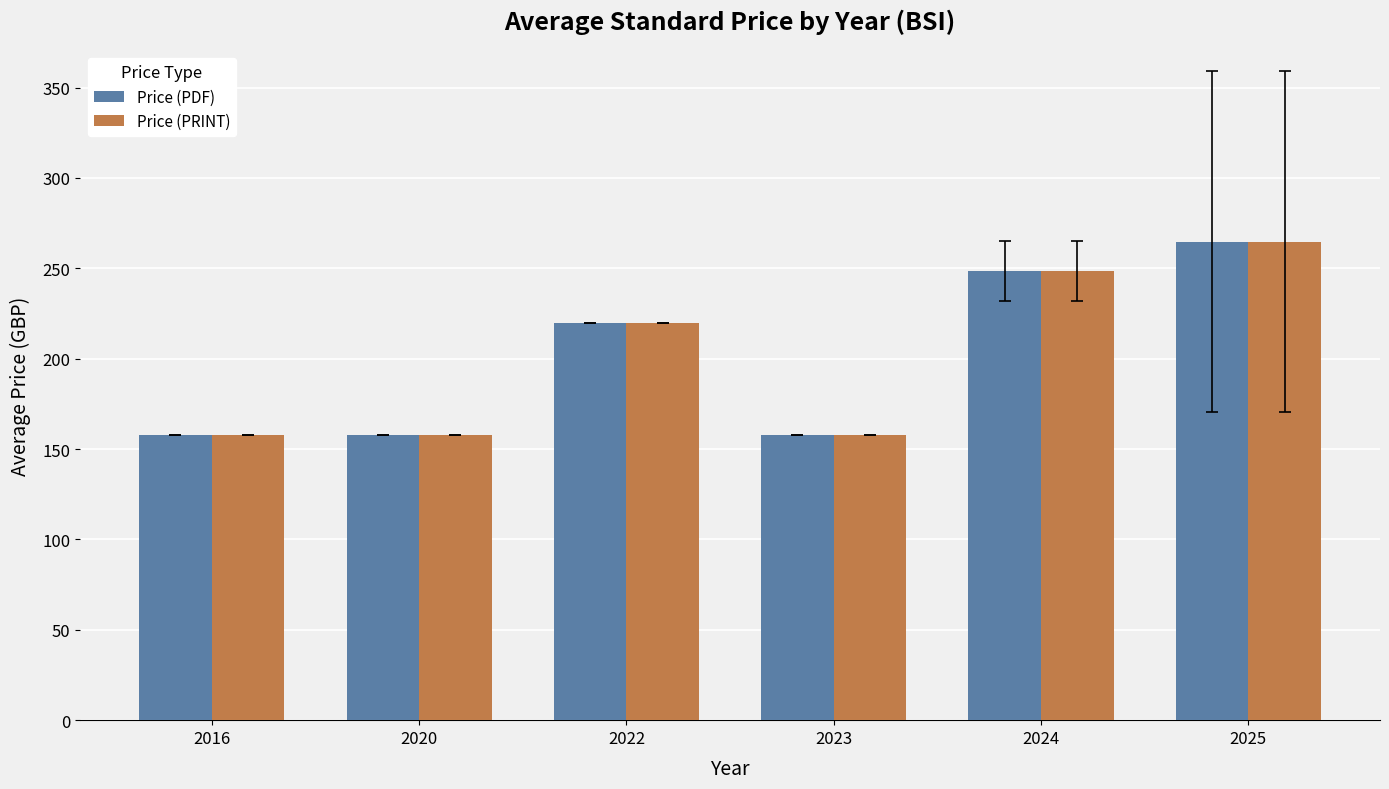

Is it true that Price (PRINT) equals 158.0 at 2023?

True